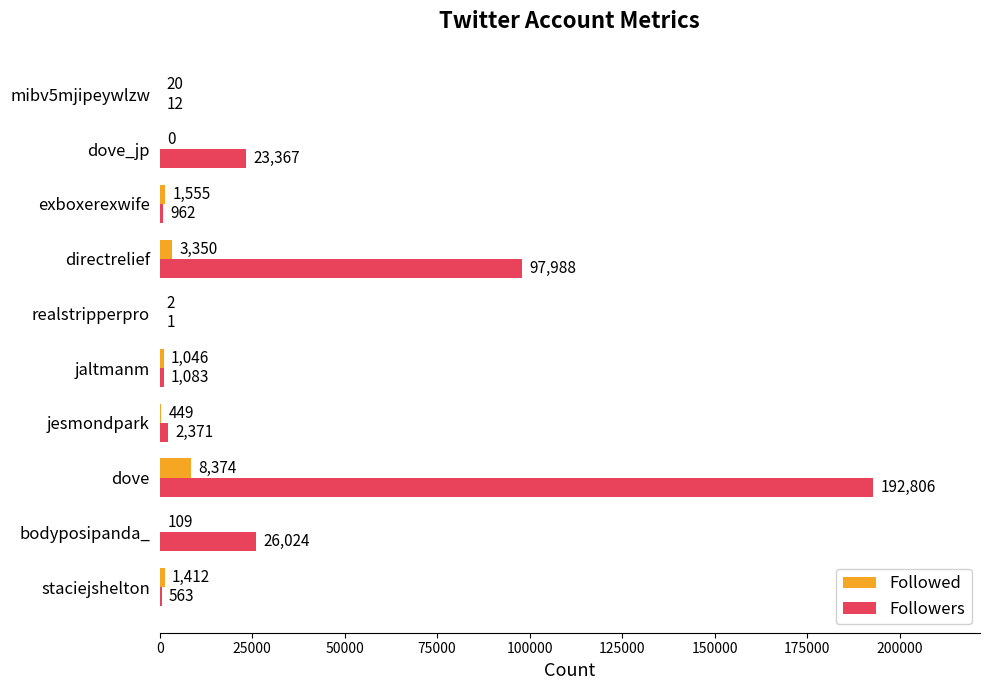

The value of Followers at dove_jp is 31987. True or false?

False